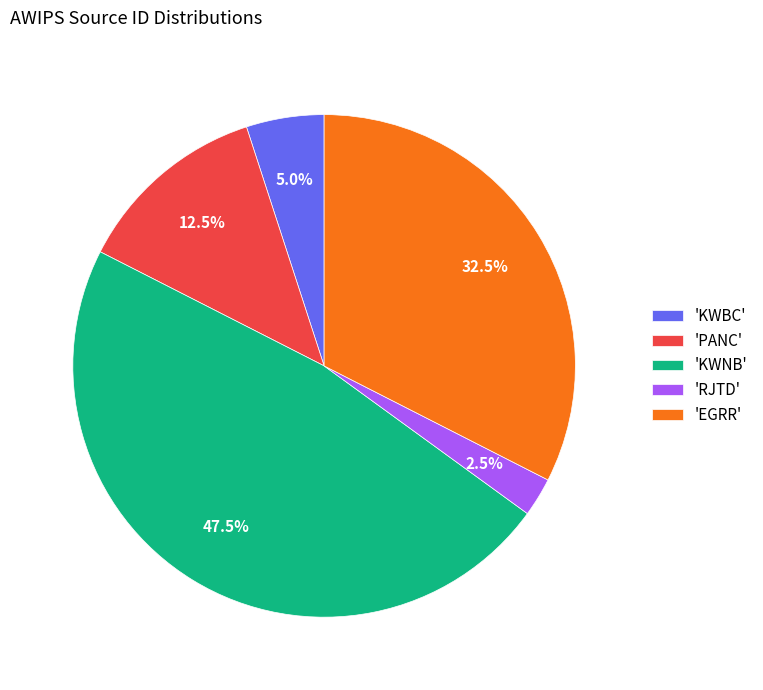

How many segments does this pie chart have?

5